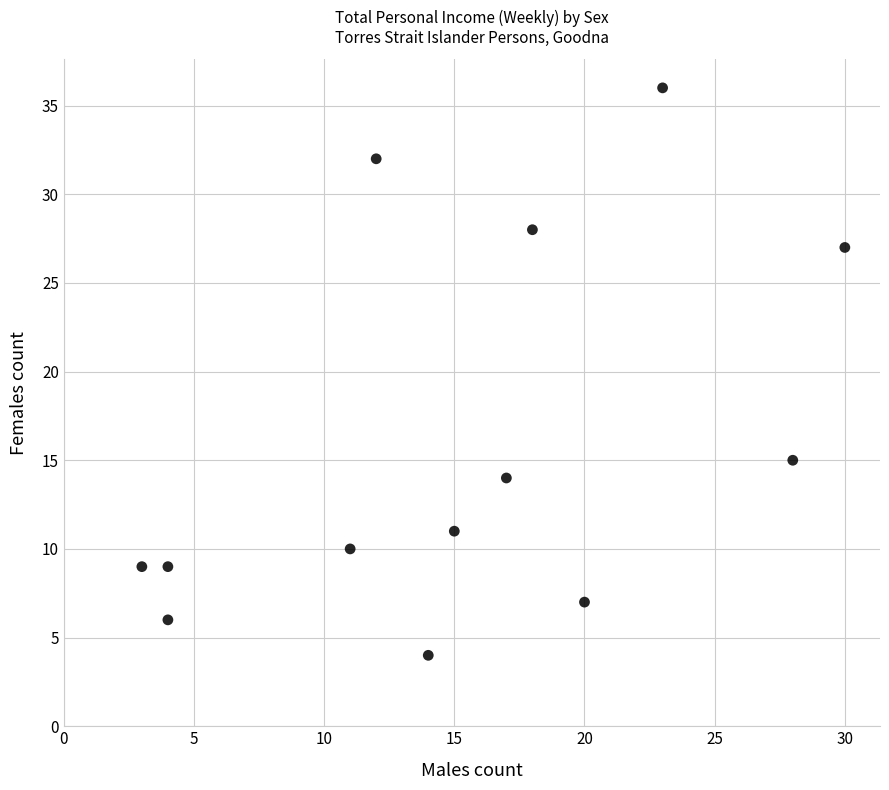

What is the range of X values (max minus min)?

27